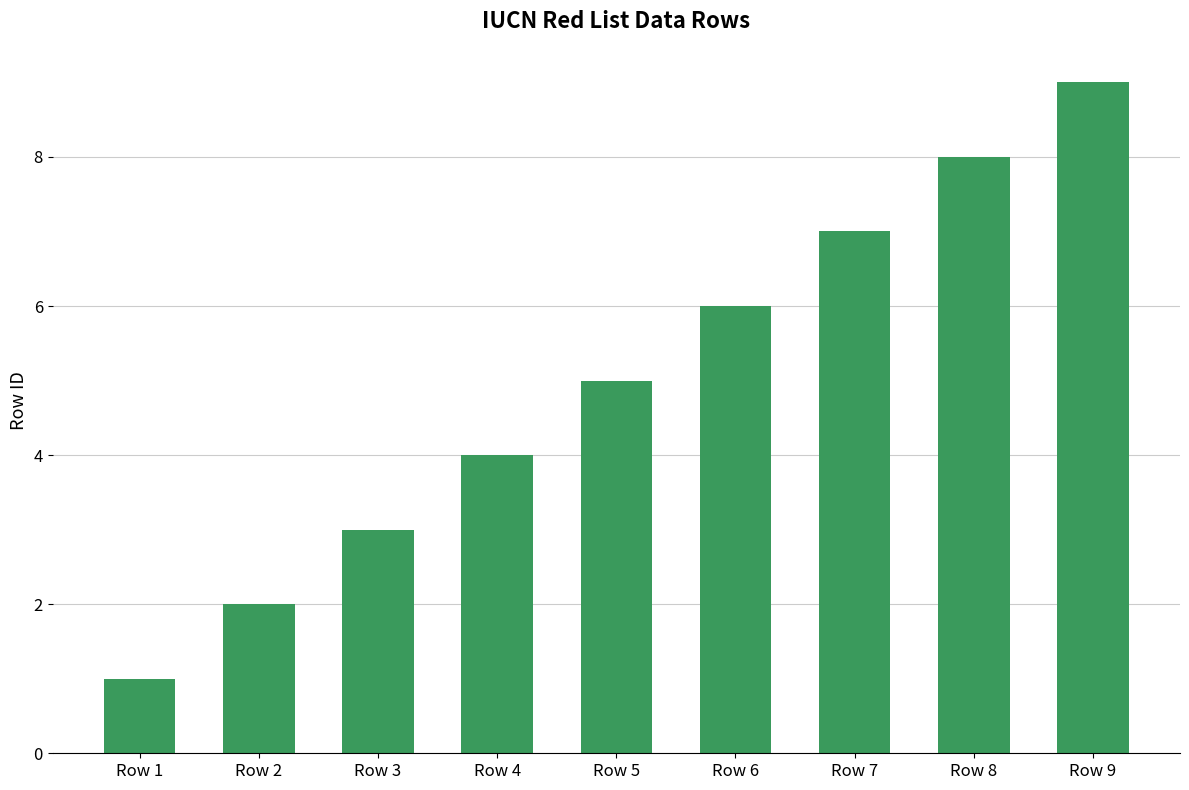

What is the change in value from Row 2 to Row 7?

+5